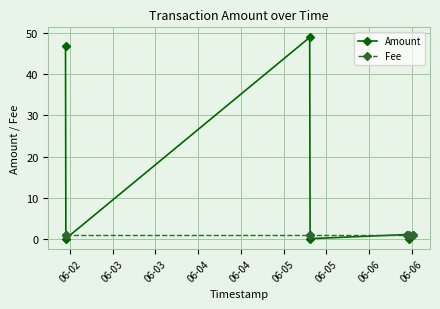

What is the highest value of the Amount series?

49